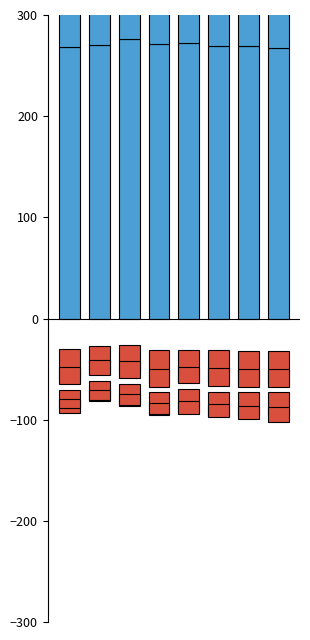

How many values in the Lavoro autonomo series are below -31?

5